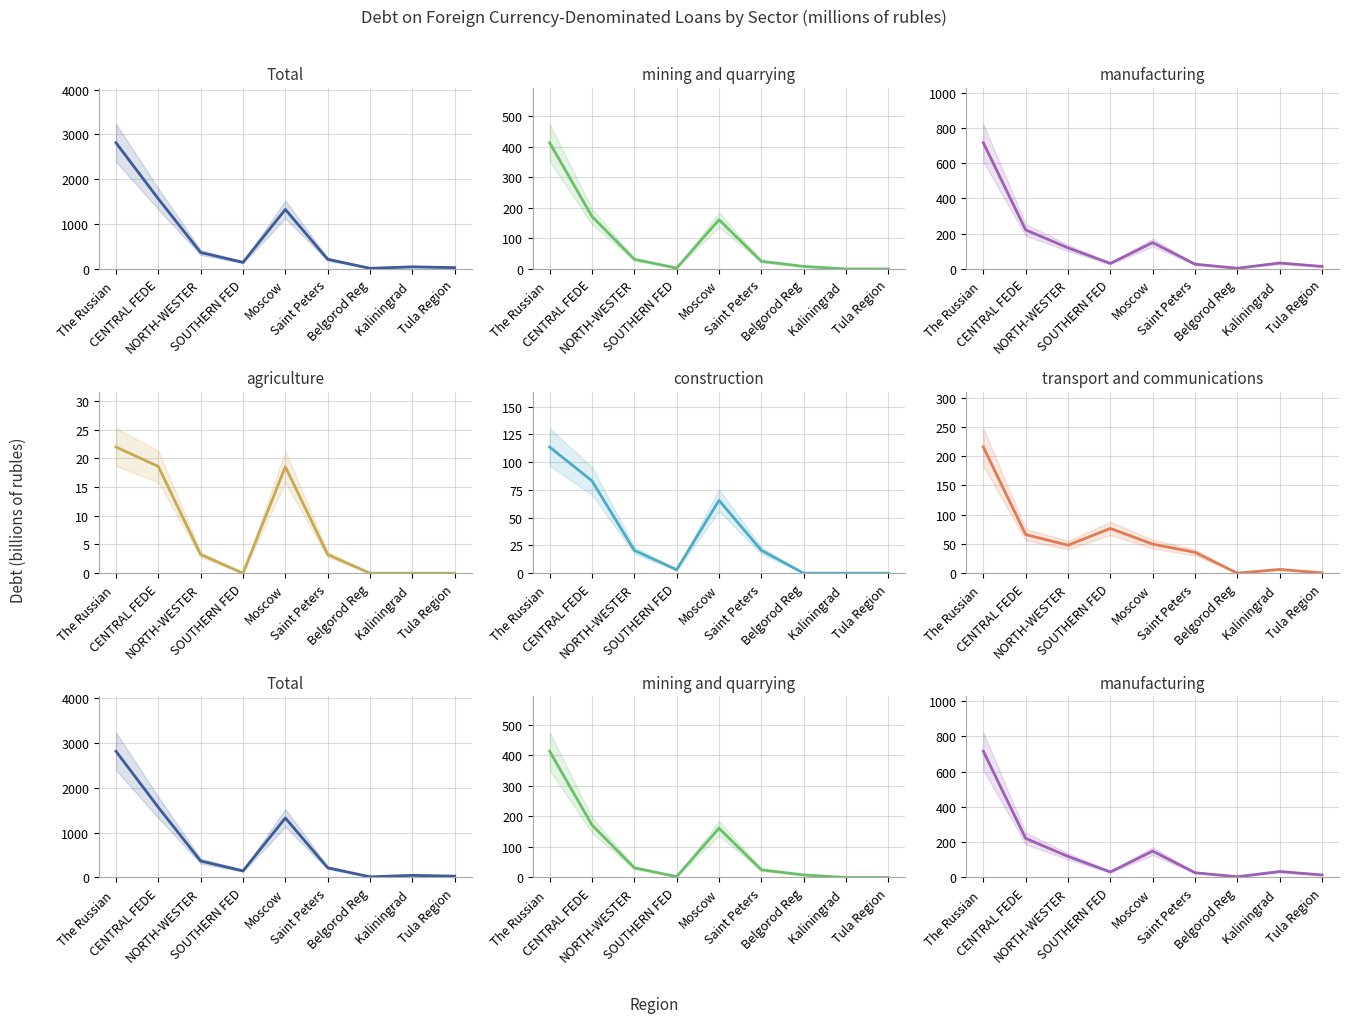

Which category has the highest value in the construction series?

The Russian 